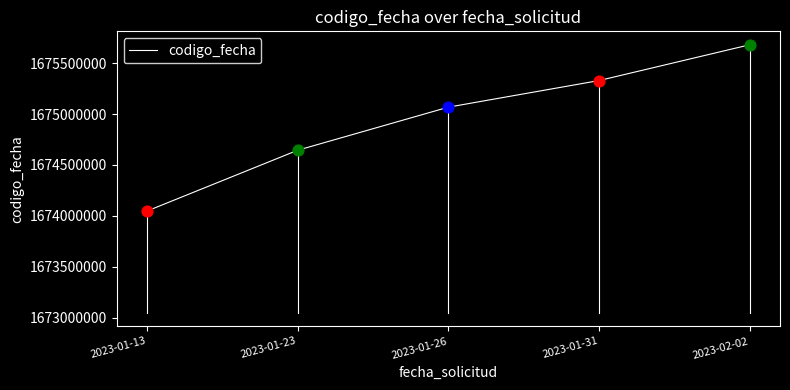

Between 2023-01-31 and 2023-02-02, which is larger?

2023-02-02